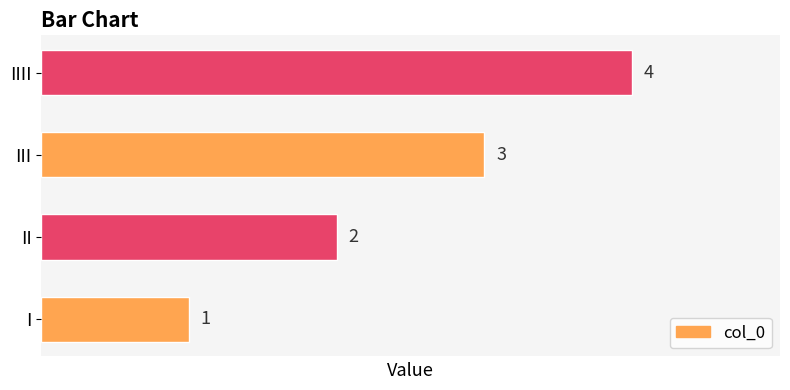

The value at III is 1. True or false?

False